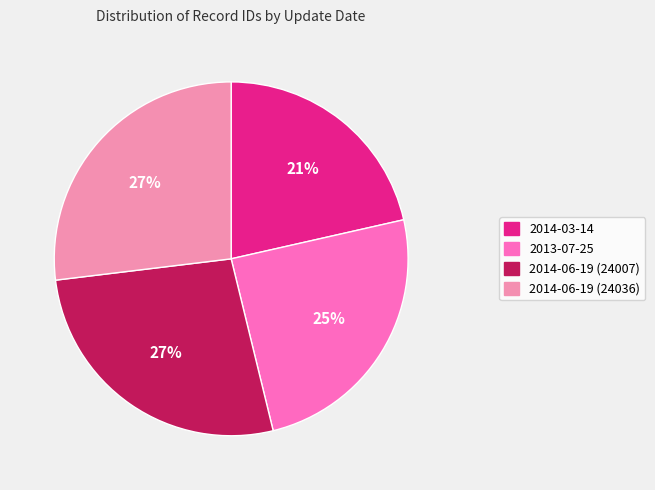

Count the number of slices in the pie.

4